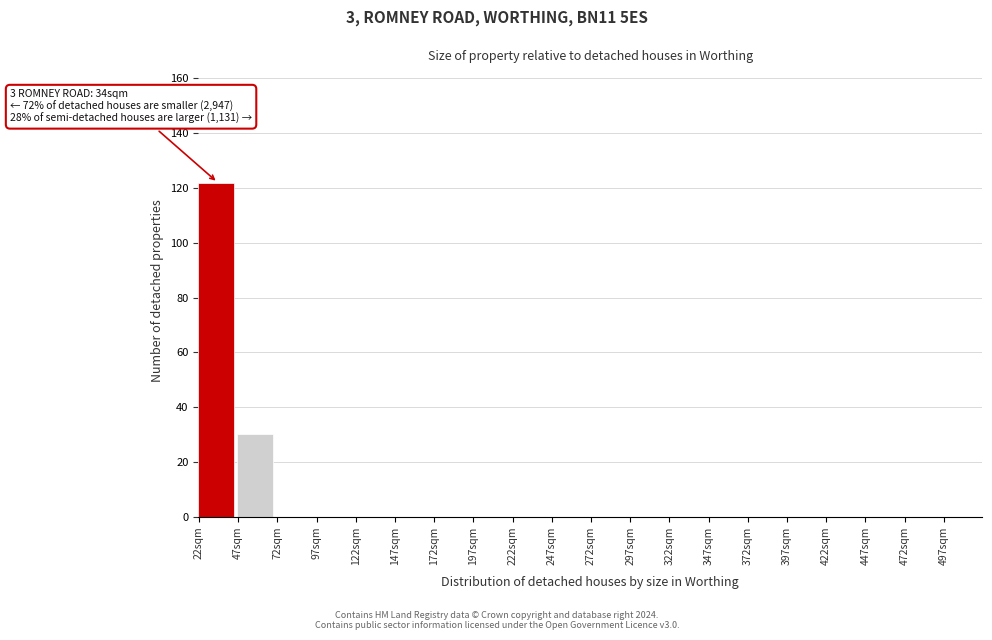

Which range on the x-axis has the tallest bar?

22 to 47